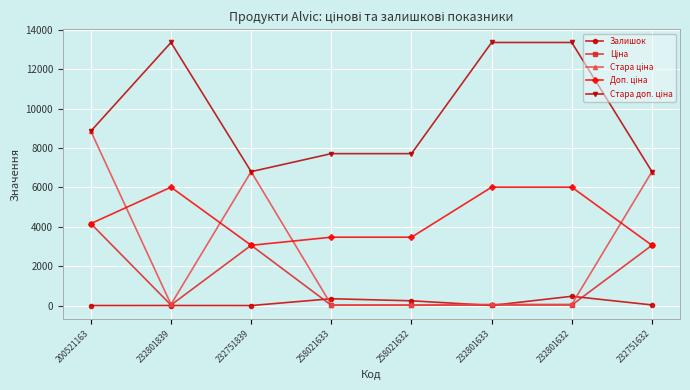

At which category is the sum across all series the highest?

200521163